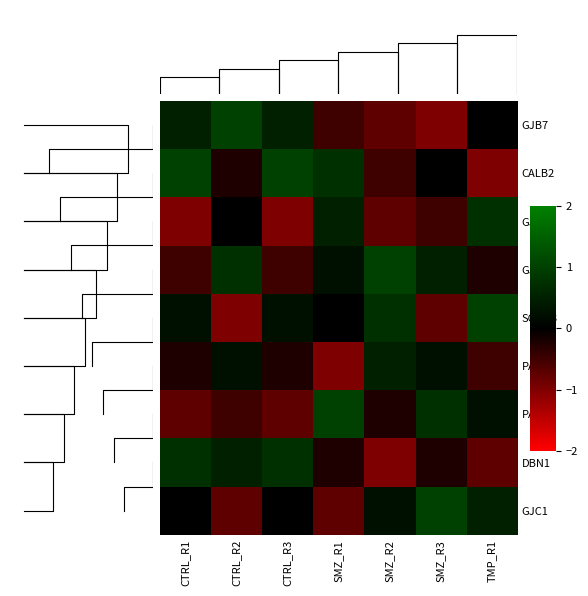

Reading right to left, extract all data points from this chart.

GJB7: TMP_R1=0.0	SMZ_R3=-1.0	SMZ_R2=-0.8	SMZ_R1=-0.5	CTRL_R3=0.5	CTRL_R2=1.0	CTRL_R1=0.5
CALB2: TMP_R1=-1.0	SMZ_R3=0.0	SMZ_R2=-0.5	SMZ_R1=0.8	CTRL_R3=1.0	CTRL_R2=-0.2	CTRL_R1=1.0
GJA5: TMP_R1=0.8	SMZ_R3=-0.5	SMZ_R2=-0.8	SMZ_R1=0.5	CTRL_R3=-1.0	CTRL_R2=0.0	CTRL_R1=-1.0
GJB6: TMP_R1=-0.2	SMZ_R3=0.5	SMZ_R2=1.0	SMZ_R1=0.2	CTRL_R3=-0.5	CTRL_R2=0.8	CTRL_R1=-0.5
SGSM3: TMP_R1=1.0	SMZ_R3=-0.8	SMZ_R2=0.8	SMZ_R1=0.0	CTRL_R3=0.2	CTRL_R2=-1.0	CTRL_R1=0.2
PANX2: TMP_R1=-0.5	SMZ_R3=0.2	SMZ_R2=0.5	SMZ_R1=-1.0	CTRL_R3=-0.2	CTRL_R2=0.2	CTRL_R1=-0.2
PANX3: TMP_R1=0.2	SMZ_R3=0.8	SMZ_R2=-0.2	SMZ_R1=1.0	CTRL_R3=-0.8	CTRL_R2=-0.5	CTRL_R1=-0.8
DBN1: TMP_R1=-0.8	SMZ_R3=-0.2	SMZ_R2=-1.0	SMZ_R1=-0.2	CTRL_R3=0.8	CTRL_R2=0.5	CTRL_R1=0.8
GJC1: TMP_R1=0.5	SMZ_R3=1.0	SMZ_R2=0.2	SMZ_R1=-0.8	CTRL_R3=0.0	CTRL_R2=-0.8	CTRL_R1=0.0